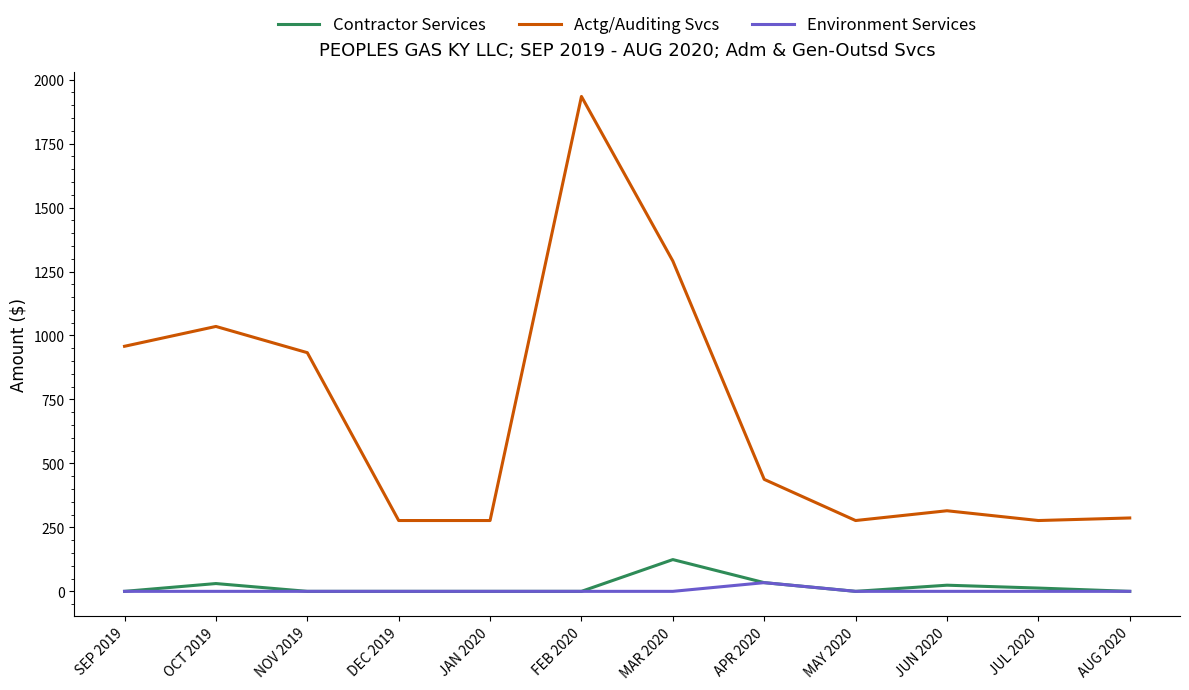

What is the total value across all series at FEB 2020?

1934.1